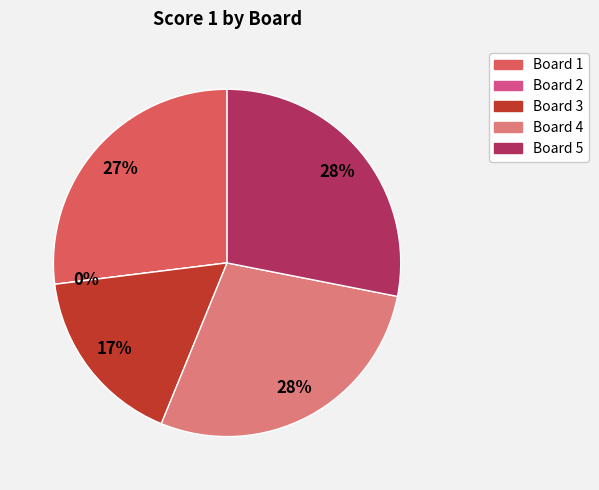

How many segments does this pie chart have?

5